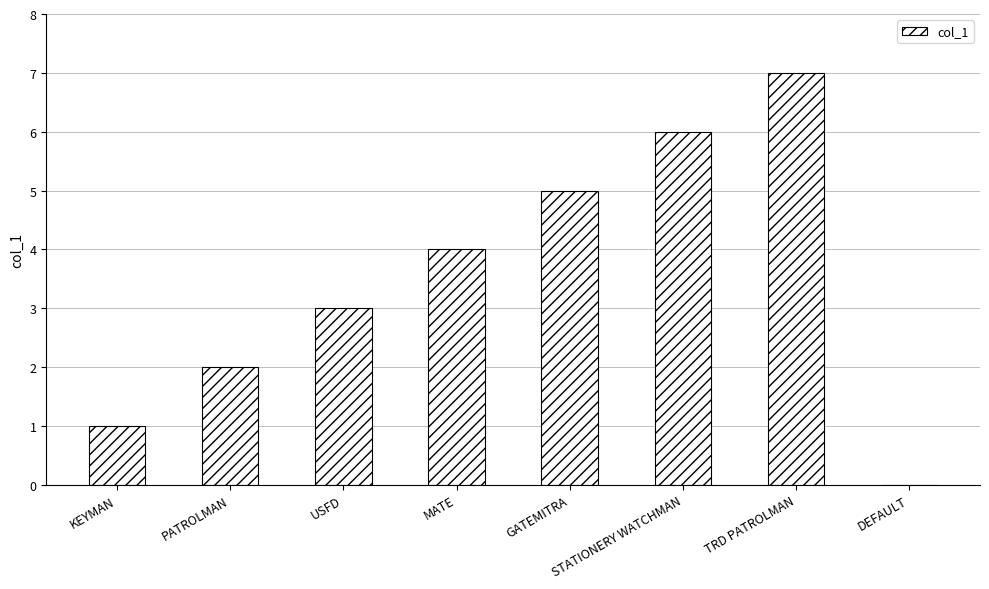

Reading right to left, extract all data points from this chart.

DEFAULT=0	TRD PATROLMAN=7	STATIONERY WATCHMAN=6	GATEMITRA=5	MATE=4	USFD=3	PATROLMAN=2	KEYMAN=1